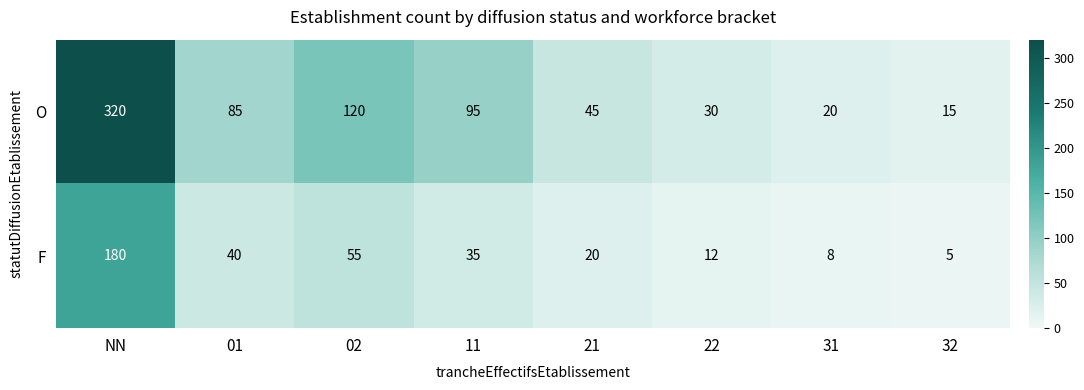

List the series in order of their overall mean, lowest first.

F, O